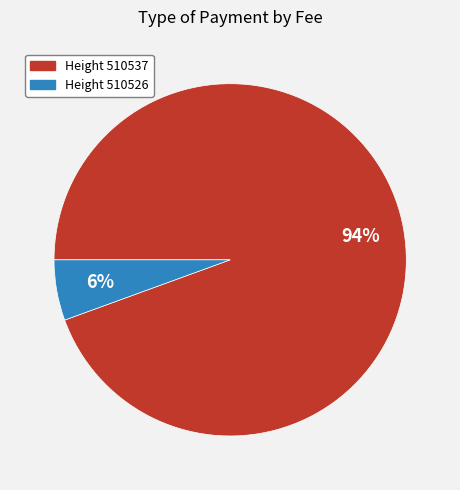

Is there any slice that represents more than half of the pie?

Yes